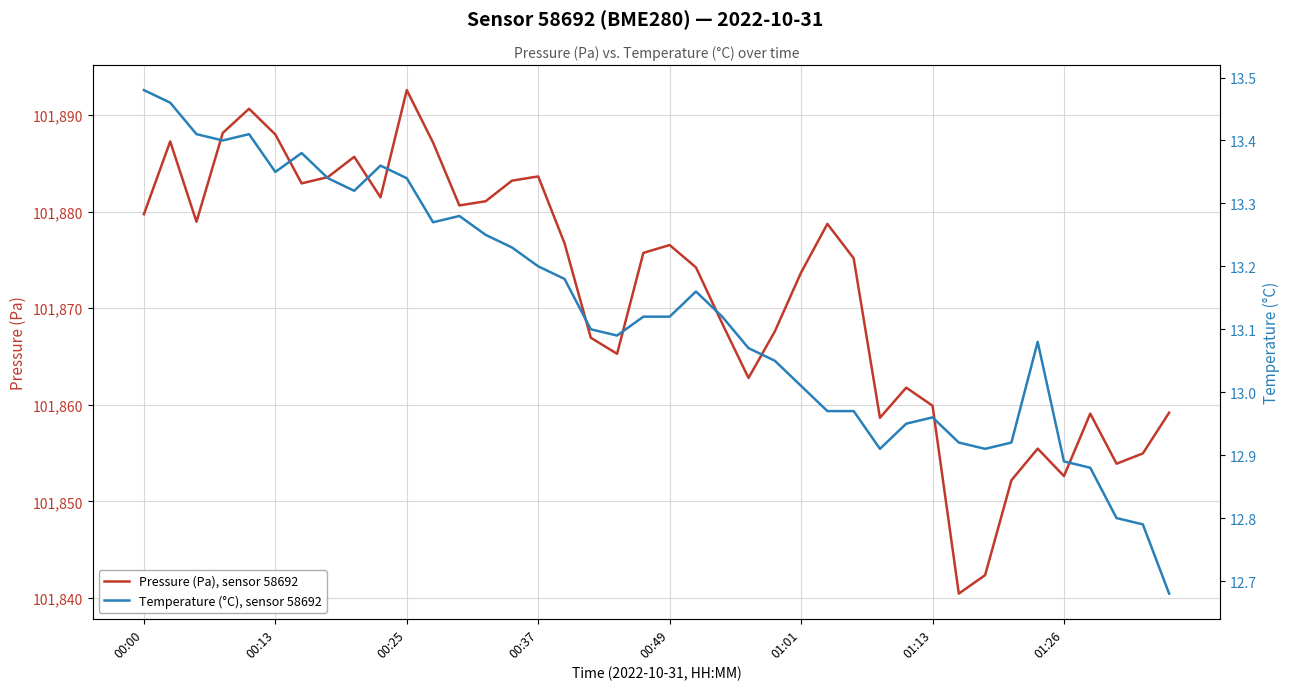

The Pressure (Pa), sensor 58692 series shows 101892.6 at 00:25. True or false?

True